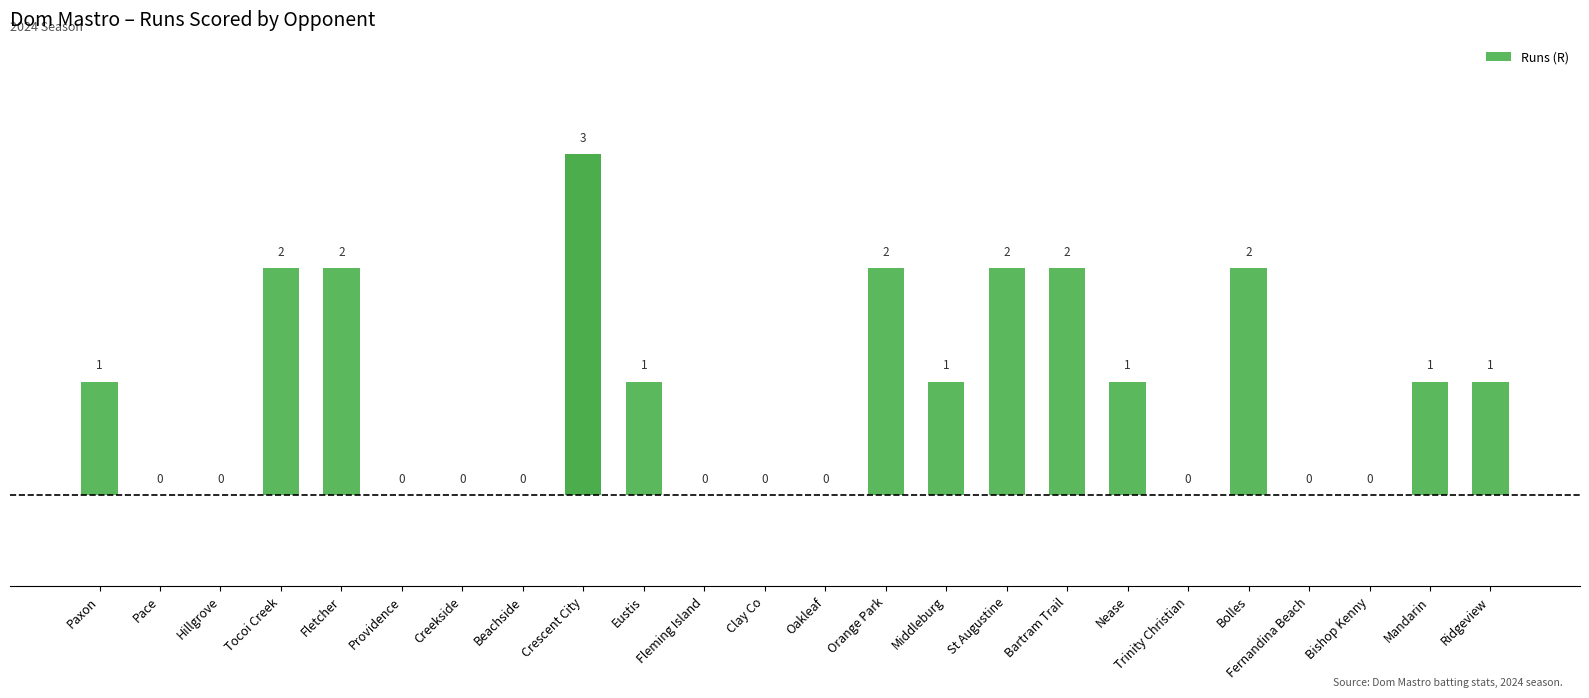

How many values are between 0 and 2?

23